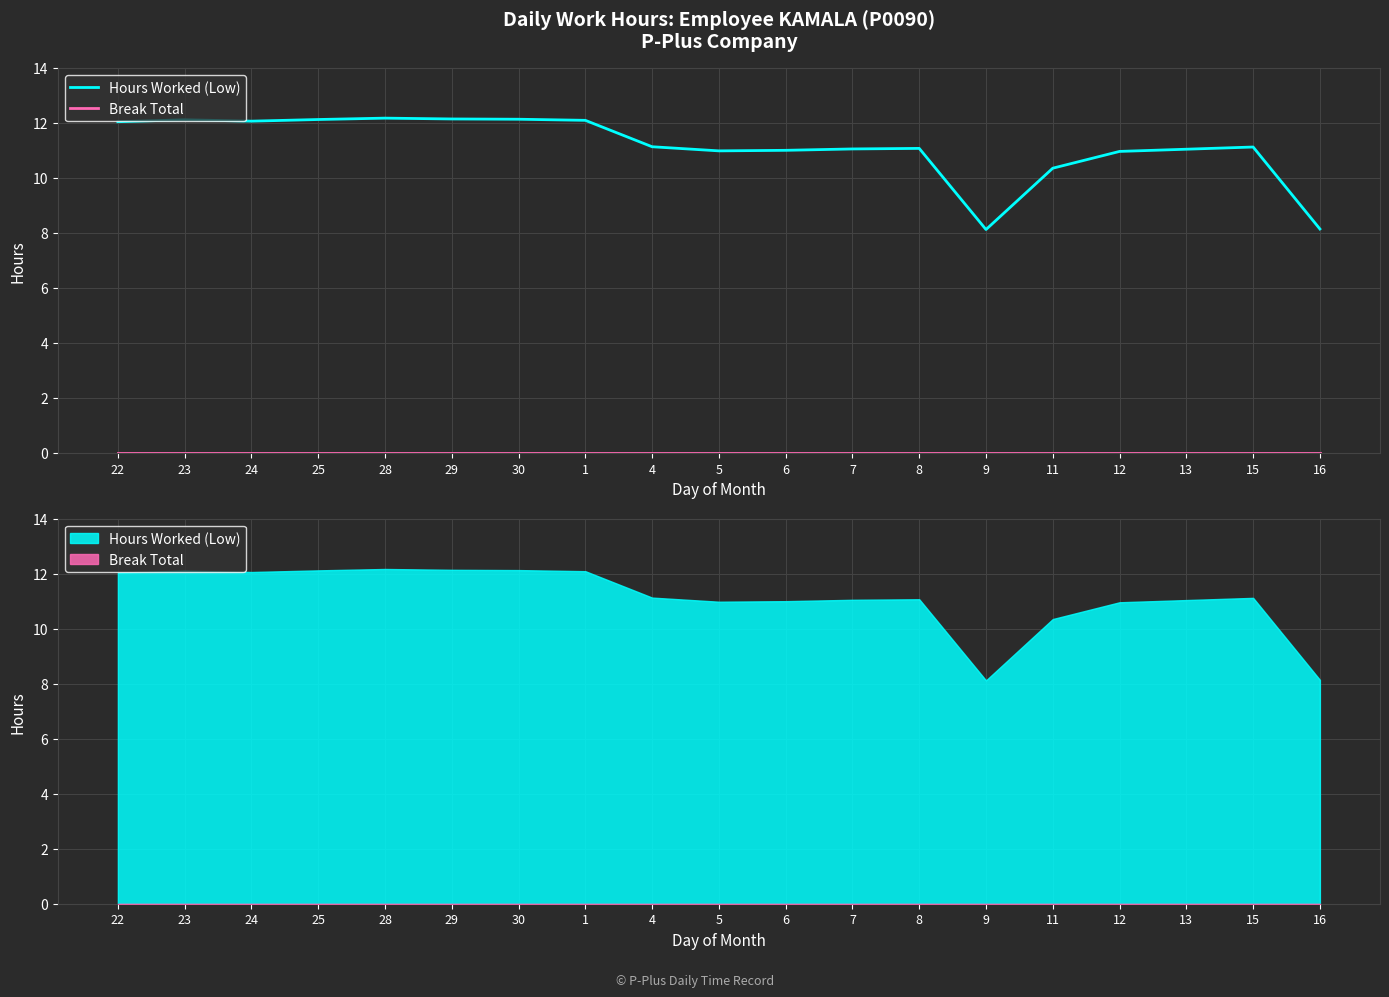

What are all the series names shown in the legend?

Hours Worked (Low), Break Total